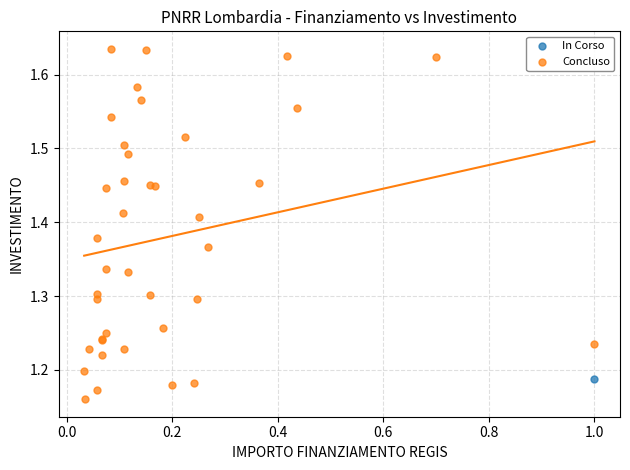

What are all the series names shown in the legend?

In Corso, Concluso